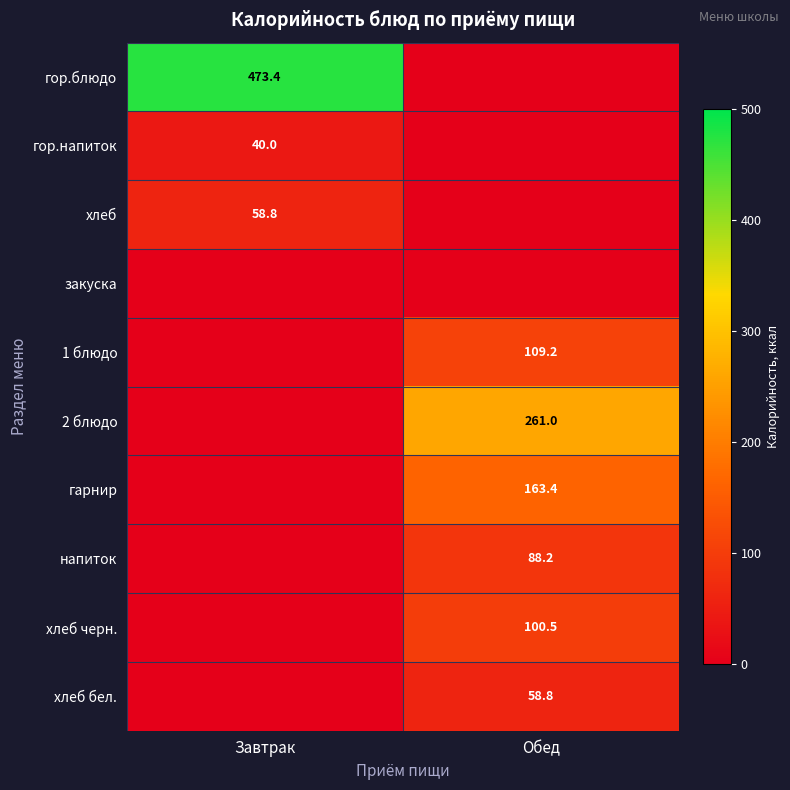

The value of напиток at Обед is 46.6. True or false?

False